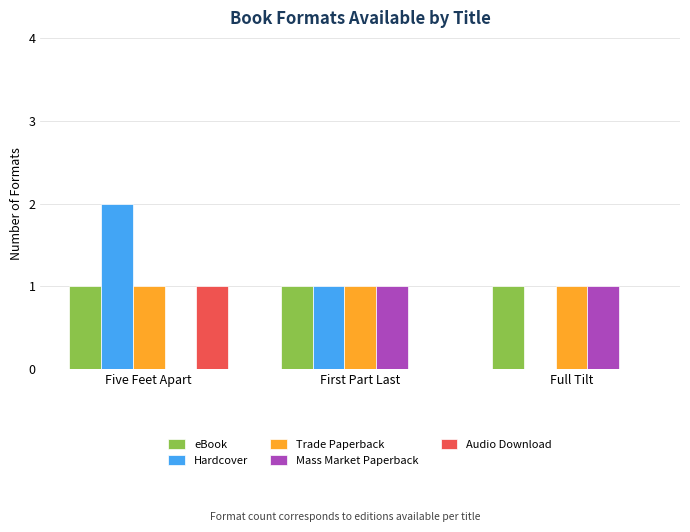

What is the sum of the Trade Paperback values at First Part Last and Full Tilt?

2